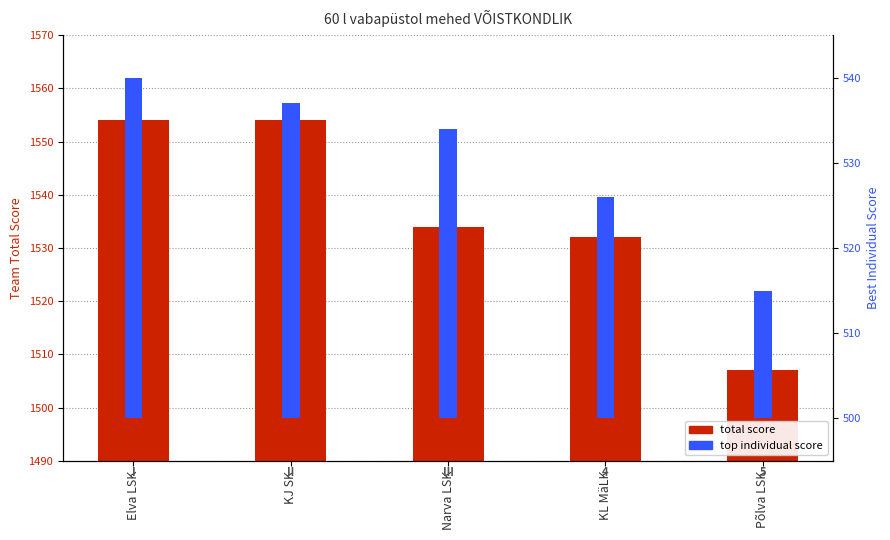

What is the difference between the maximum and minimum values in the top individual score series?

25